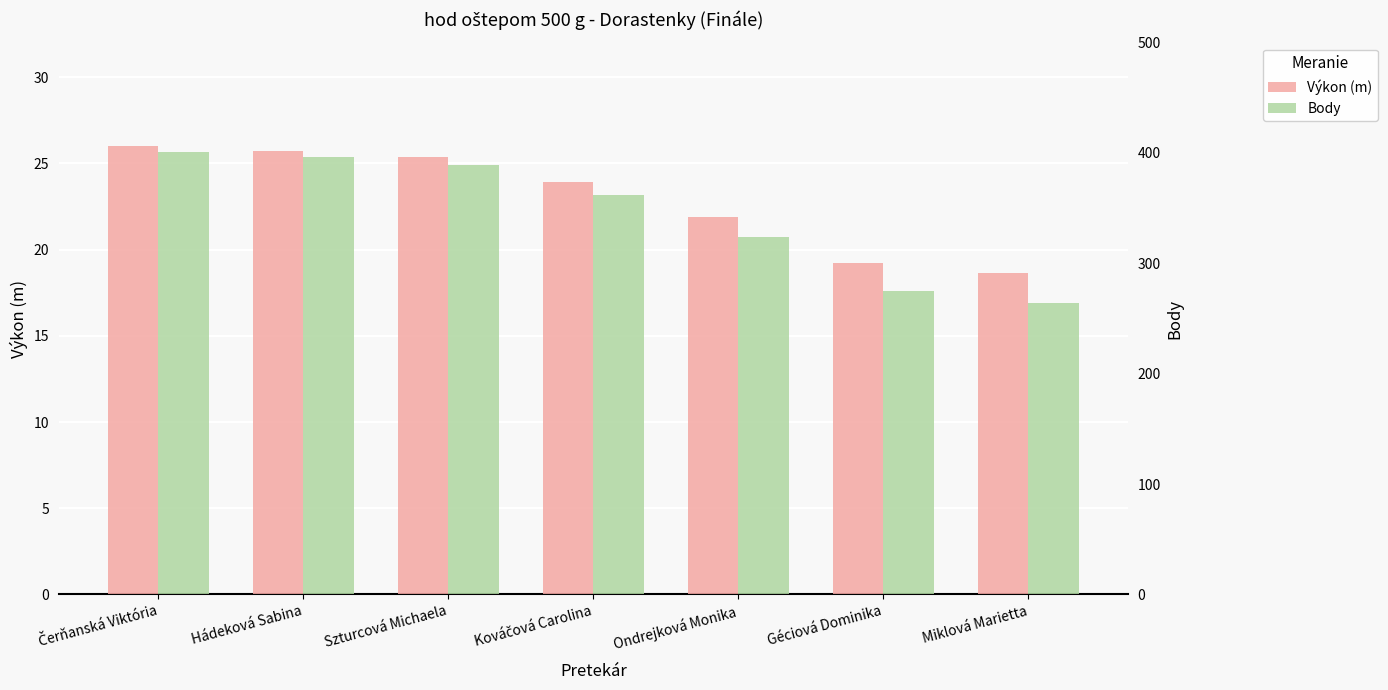

Where is Body nearest to the value 332?

Ondrejková Monika